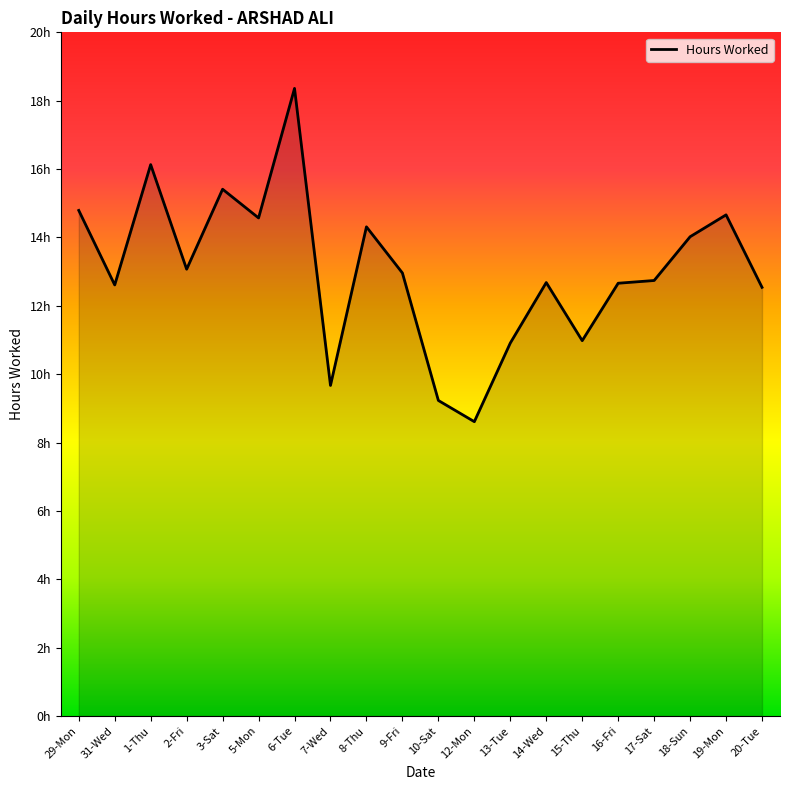

Does the chart display data point markers on the line(s)?

No